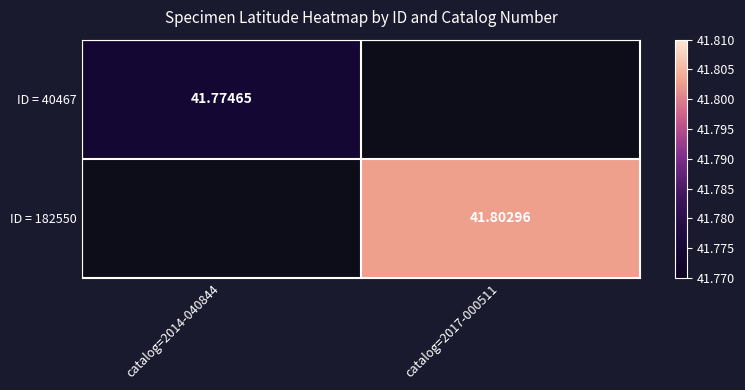

List the labels in order of ID = 40467 value, smallest first.

catalog=2014-040844, catalog=2017-000511